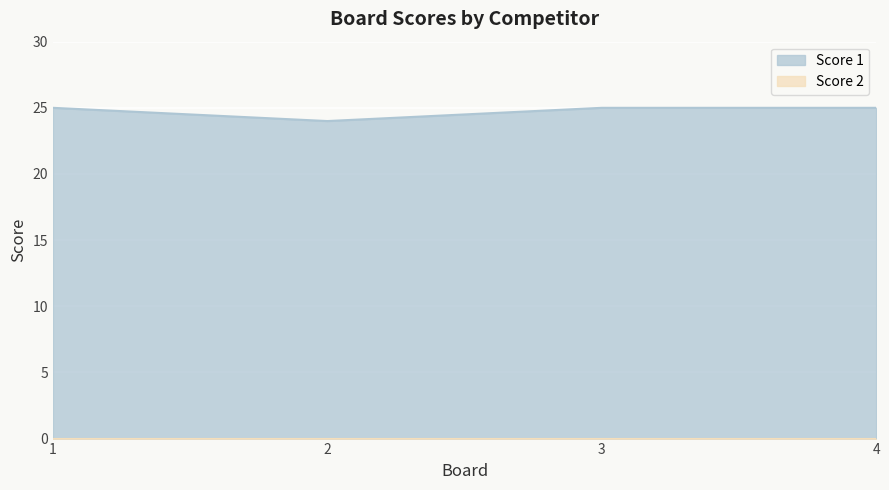

Reading left to right, list all the values displayed in this chart.

1=25	2=24	3=25	4=25